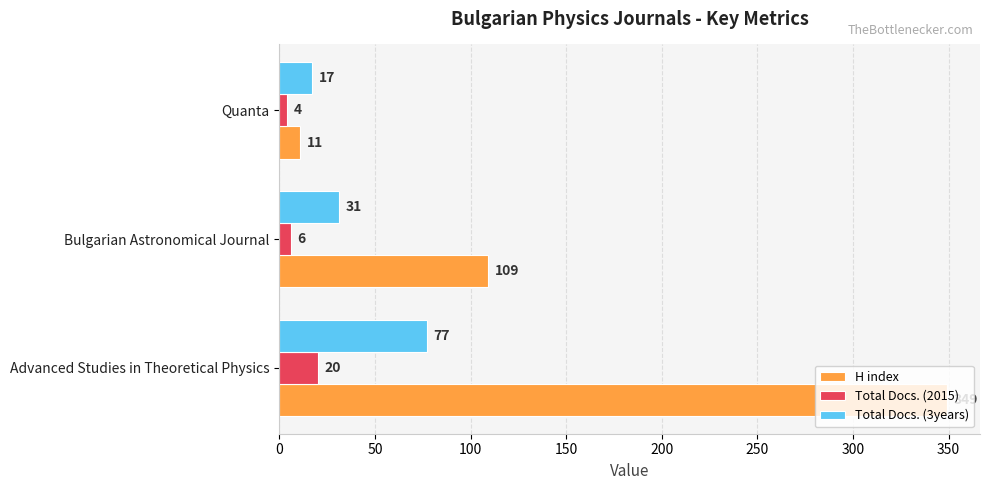

What is the minimum value for H index?

11